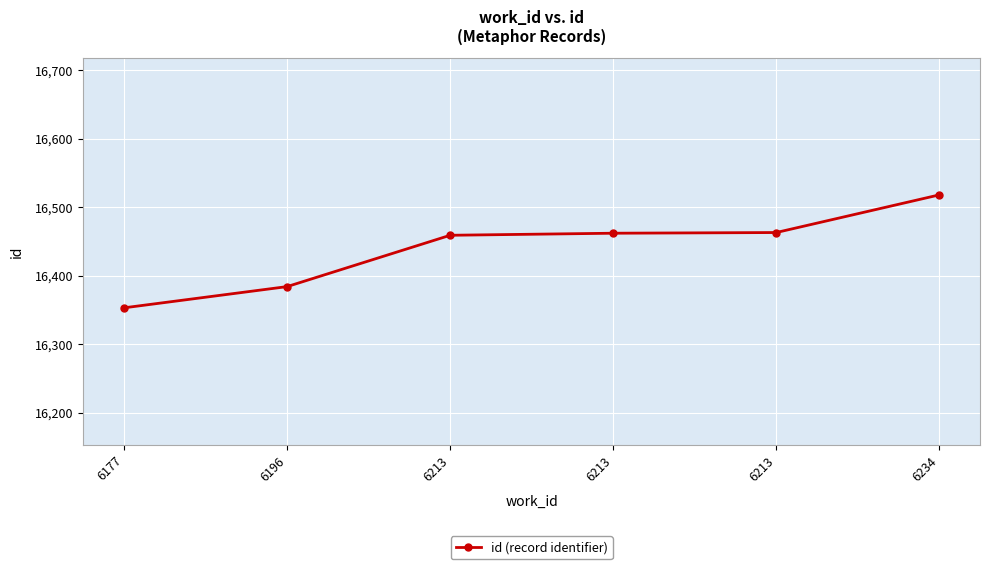

Rank the categories by value from highest to lowest.

6234, 6213, 6213, 6213, 6196, 6177